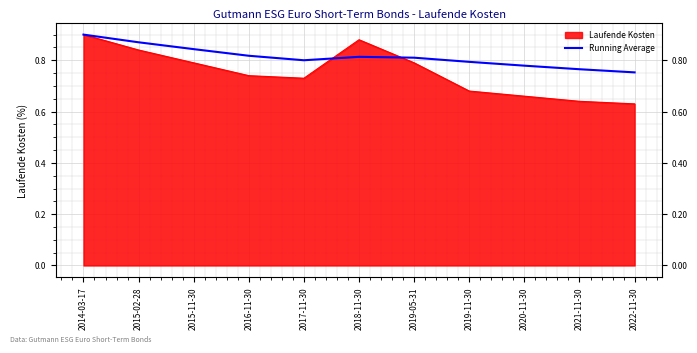

How many points are higher than both their immediate neighbors (excluding endpoints)?

1